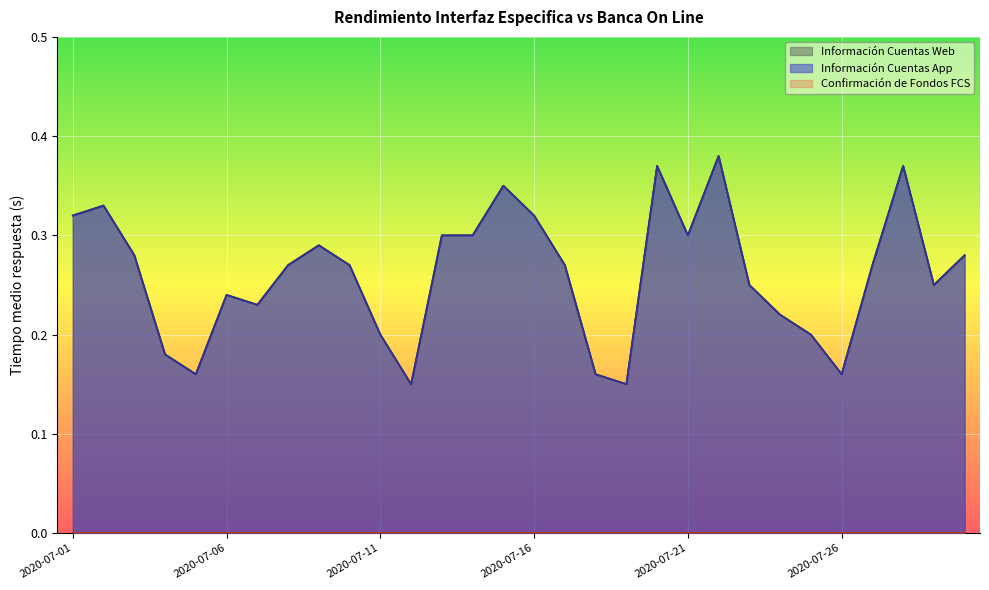

What is the difference between the maximum and minimum values in the Información Cuentas Web series?

0.2